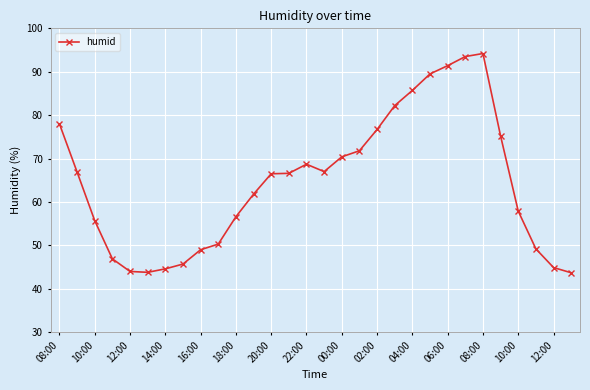

True or false: there are more than 1 points higher than both neighbors.

True